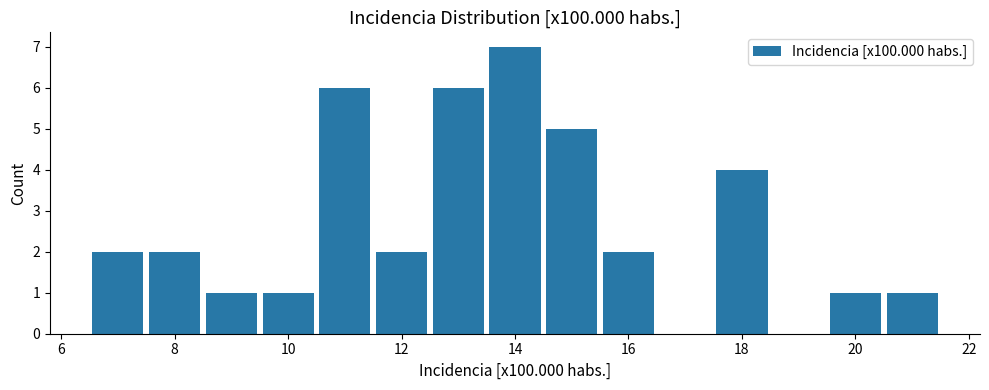

Reading left to right, list every bar in this chart as the range it spans on the x-axis followed by its height. Neither the bar edges nor the heights are printed on the chart, so give them approximately, as read against the axes.

6.5 to 7.5: 2
7.5 to 8.5: 2
8.5 to 9.5: 1
9.5 to 10.5: 1
10.5 to 11.5: 6
11.5 to 12.5: 2
12.5 to 13.5: 6
13.5 to 14.5: 7
14.5 to 15.5: 5
15.5 to 16.5: 2
16.5 to 17.5: 0
17.5 to 18.5: 4
18.5 to 19.5: 0
19.5 to 20.5: 1
20.5 to 21.5: 1